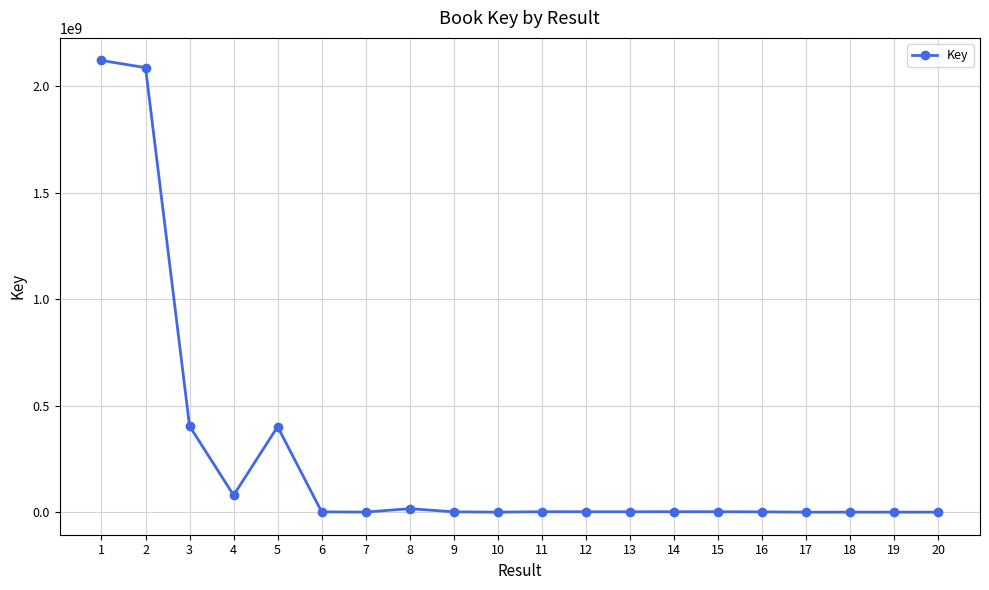

Read the value at 6.

1273509